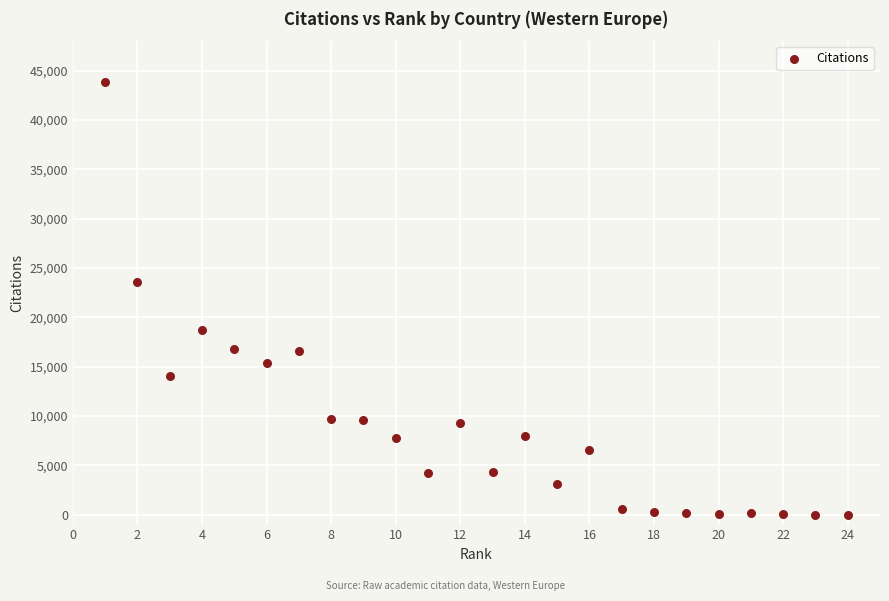

What is the range of Y values (max minus min)?

43906